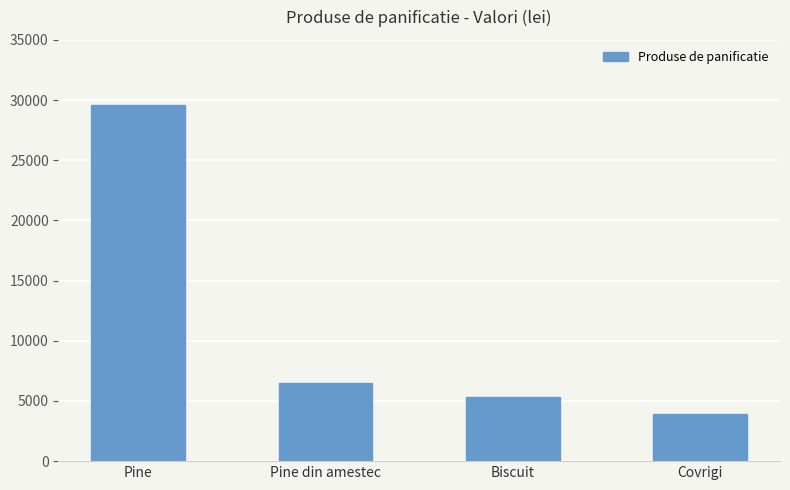

What is the difference between the values at Covrigi and Pine?

25700